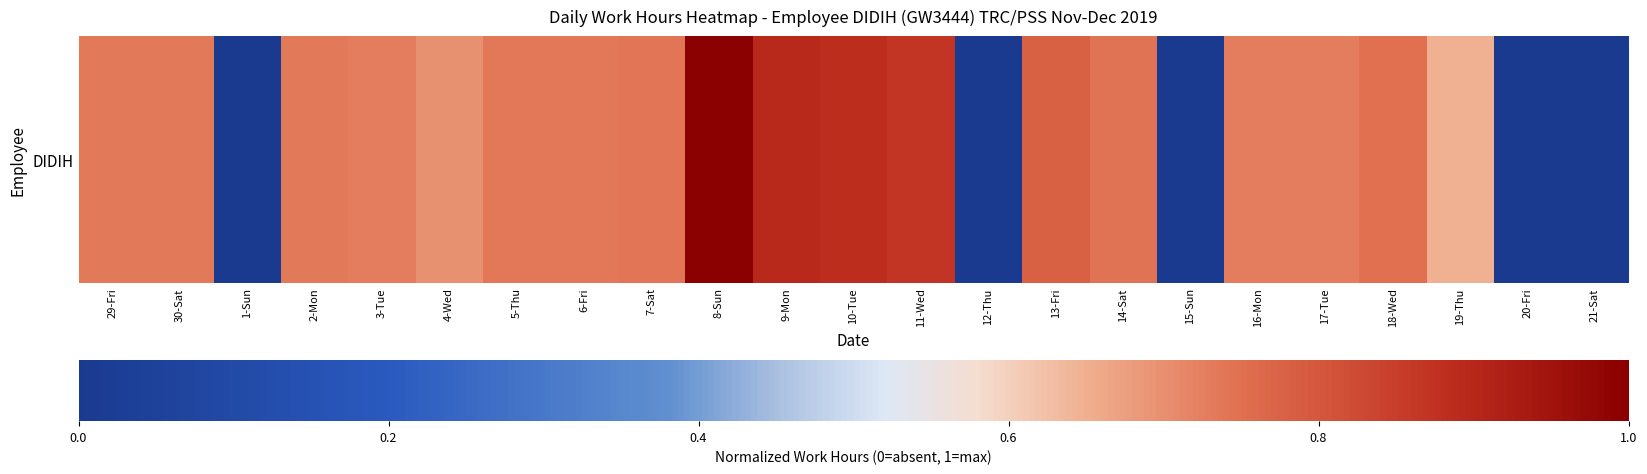

Reading left to right, extract all data points from this chart.

29-Fri=0.7	30-Sat=0.7	1-Sun=0.0	2-Mon=0.7	3-Tue=0.7	4-Wed=0.7	5-Thu=0.7	6-Fri=0.7	7-Sat=0.7	8-Sun=1.0	9-Mon=0.9	10-Tue=0.9	11-Wed=0.9	12-Thu=0.0	13-Fri=0.8	14-Sat=0.7	15-Sun=0.0	16-Mon=0.7	17-Tue=0.7	18-Wed=0.7	19-Thu=0.6	20-Fri=0.0	21-Sat=0.0